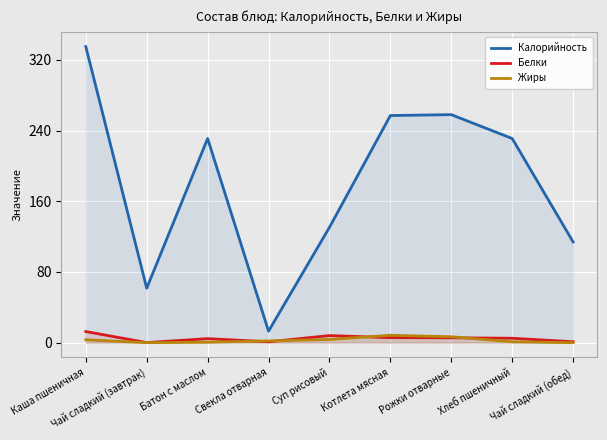

Does the chart display data point markers on the line(s)?

No